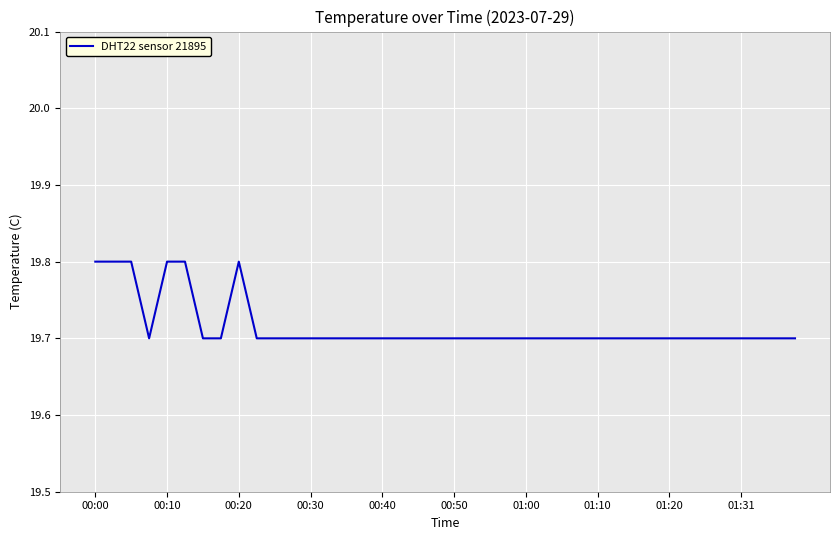

What is the smallest value displayed?

19.7